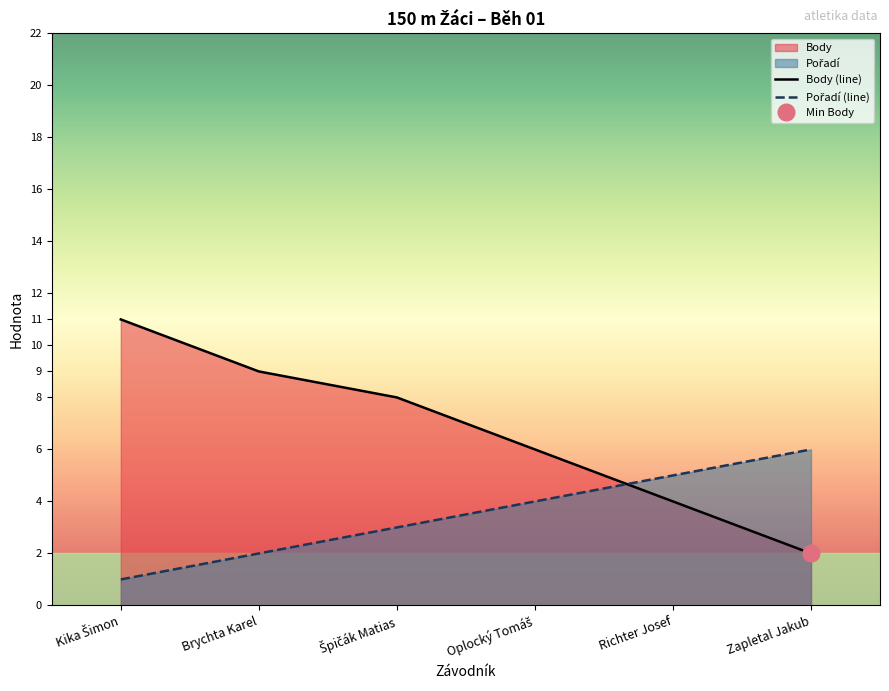

True or false: Body (line) has a value of 15 at Brychta Karel.

False